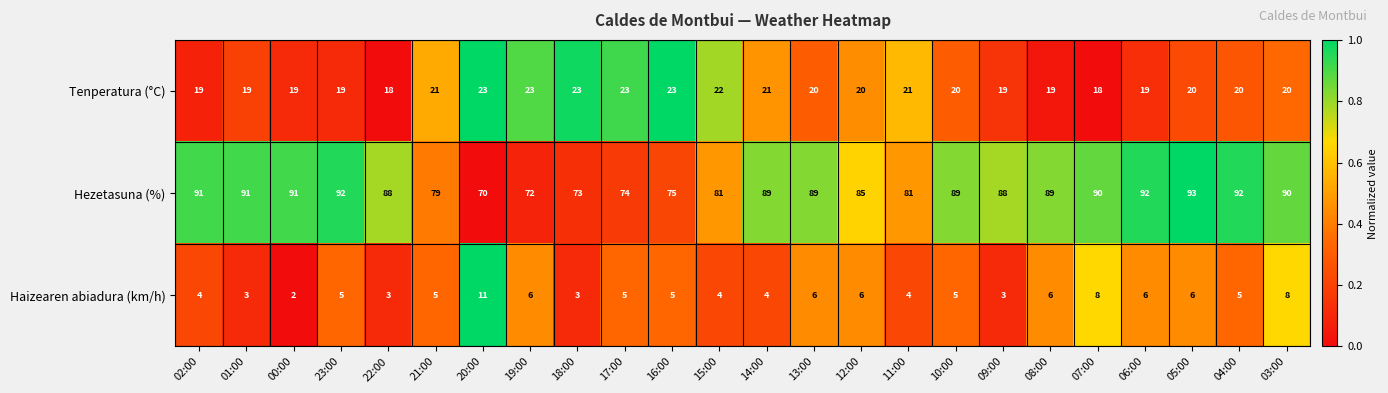

Count the number of data series in this chart.

3